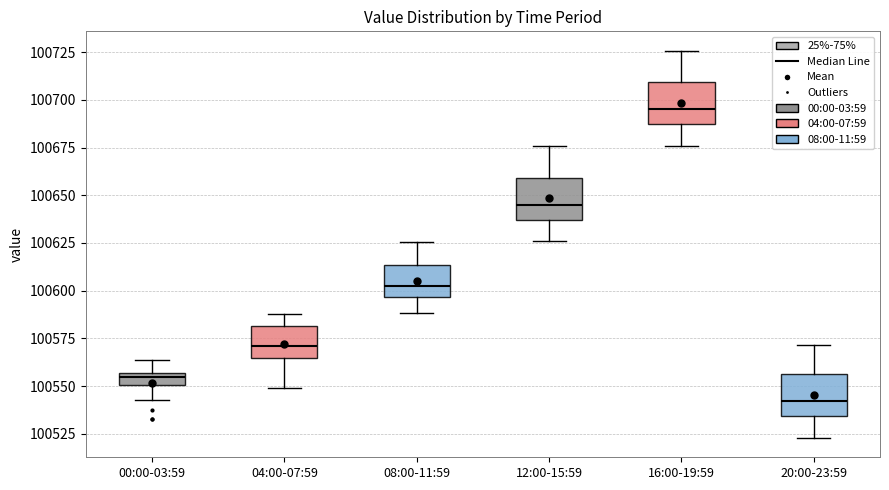

Which box's median line is the lowest?

20:00-23:59